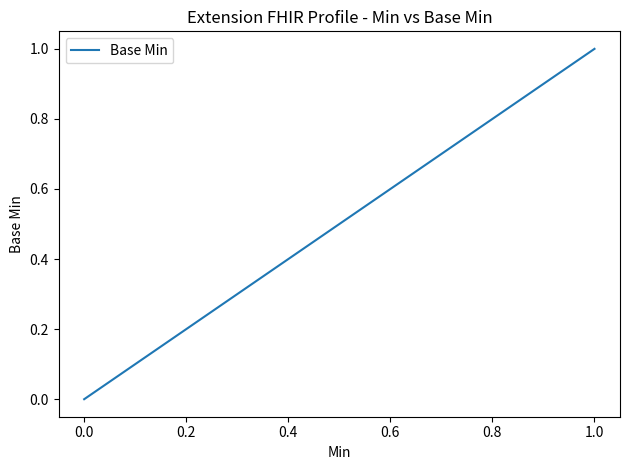

True or false: the data has more than 0 interior local peaks.

False